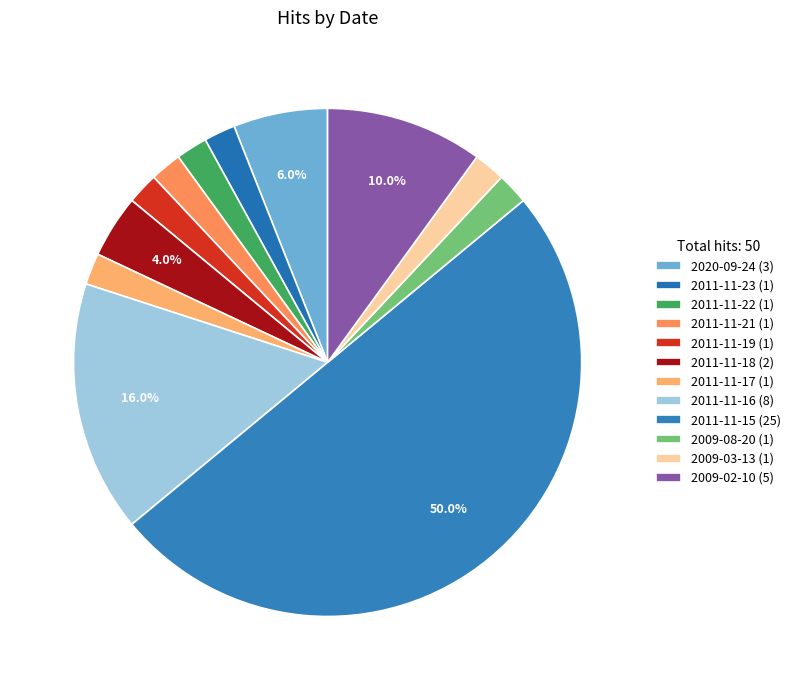

Which has a higher value, 2020-09-24 or 2009-08-20?

2020-09-24